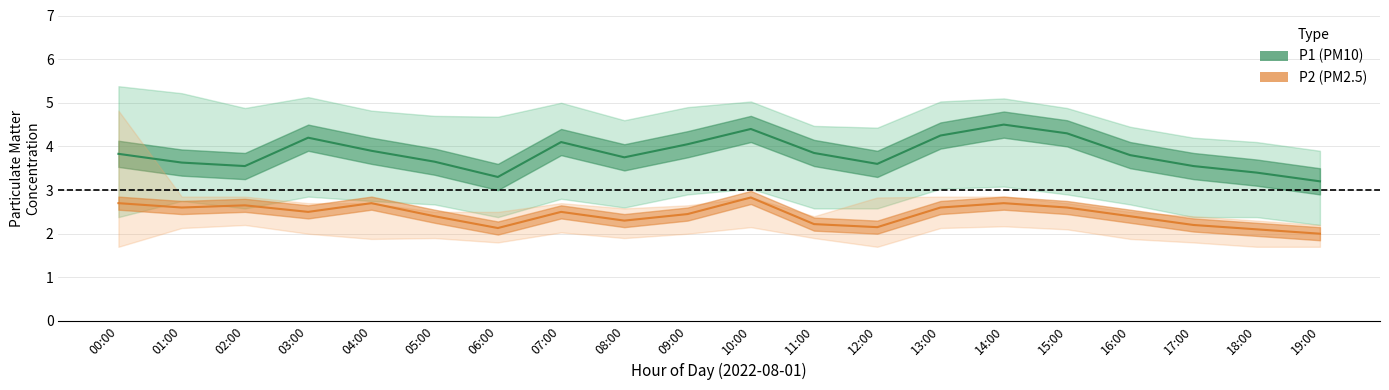

Between 05:00 and 07:00, which series saw the biggest shift?

P1